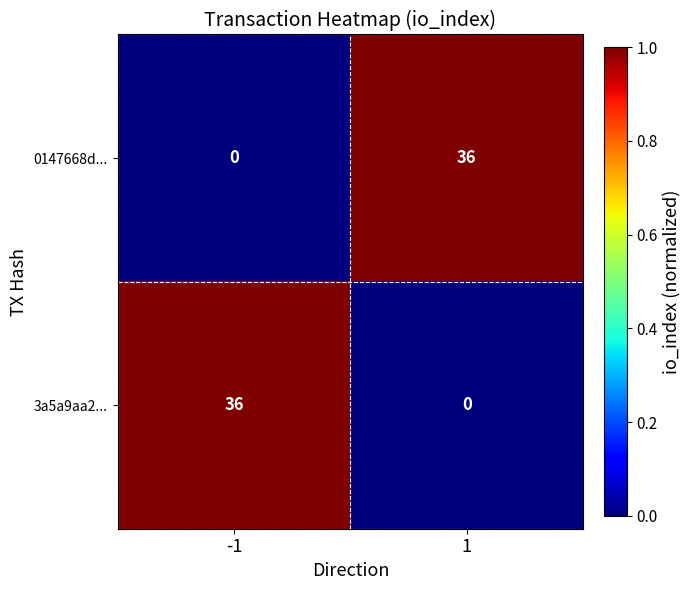

List the labels in order of 3a5a9aa2... value, largest first.

-1, 1